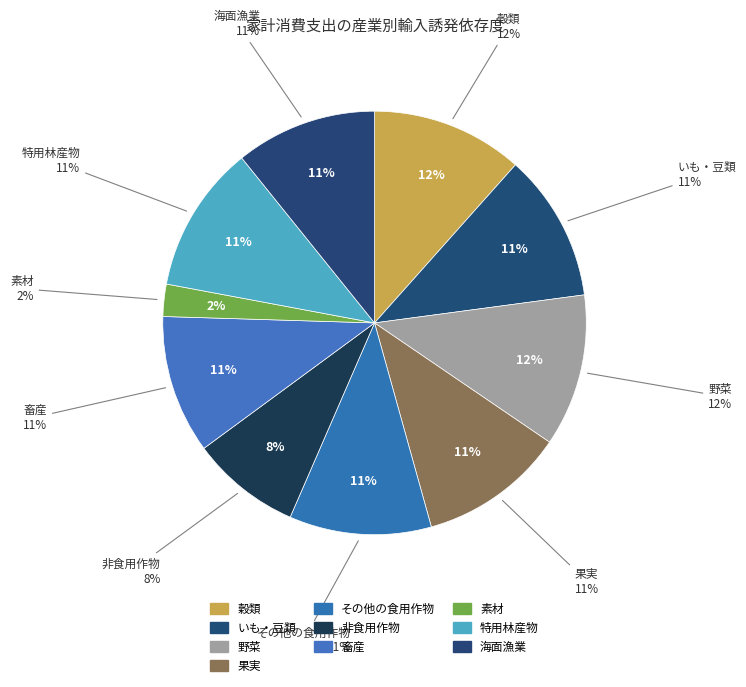

How many segments does this pie chart have?

10